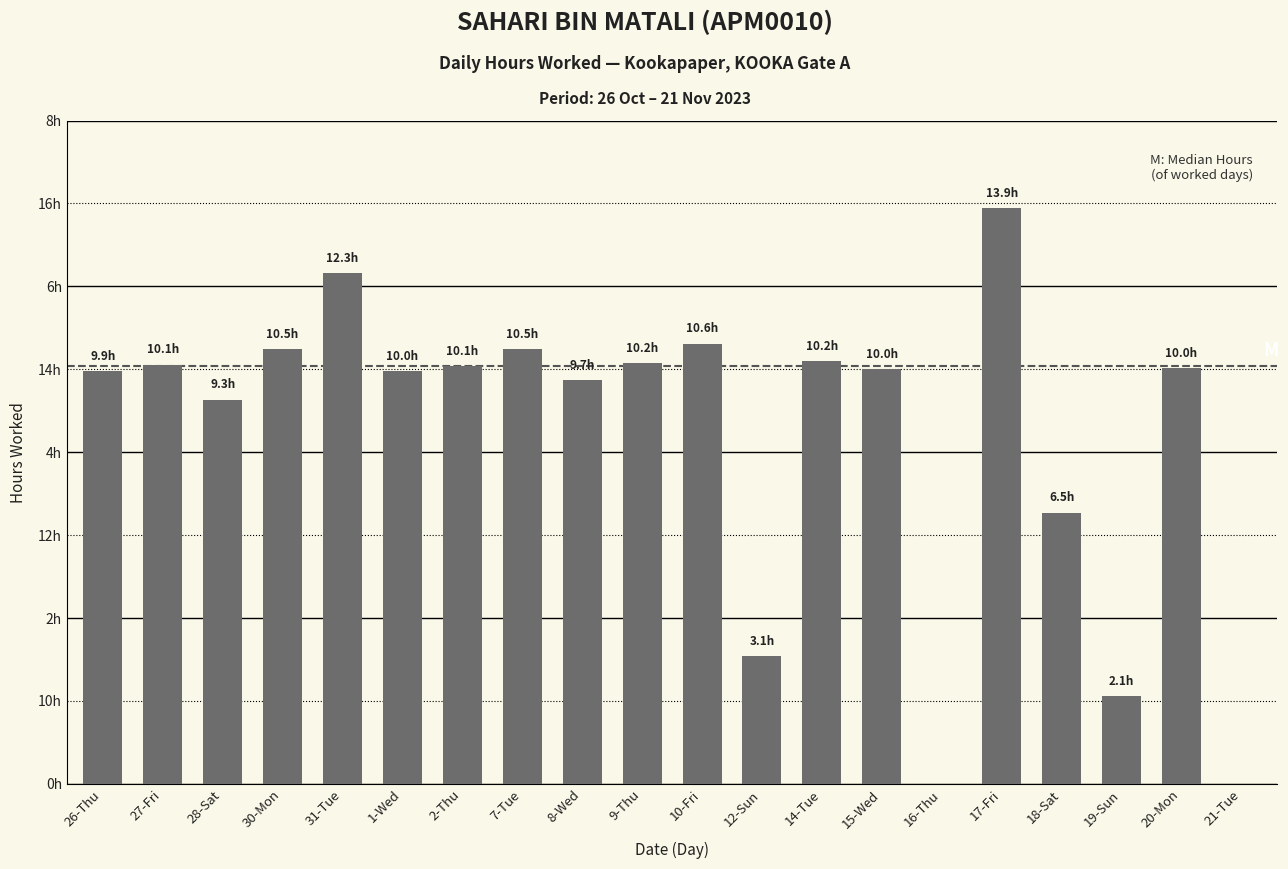

Are the bars horizontal?

No